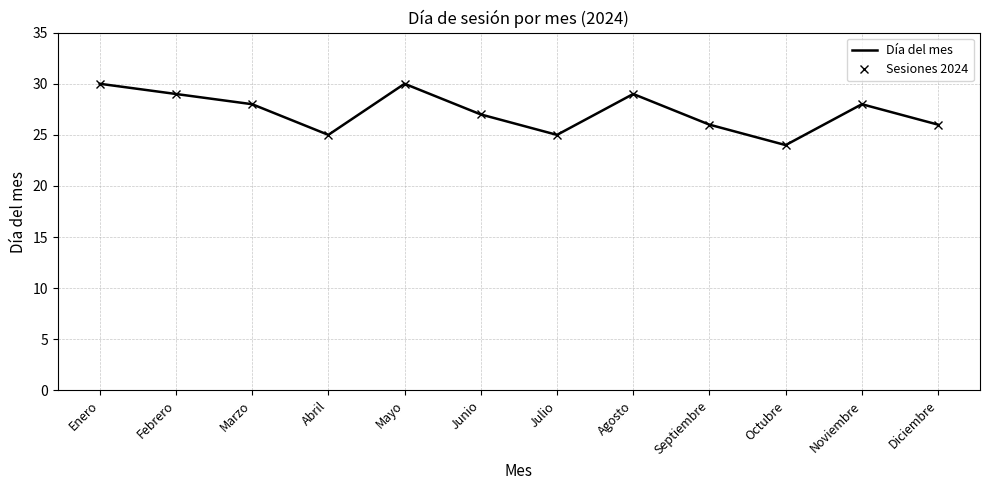

At how many categories does at least one series exceed 25?

9